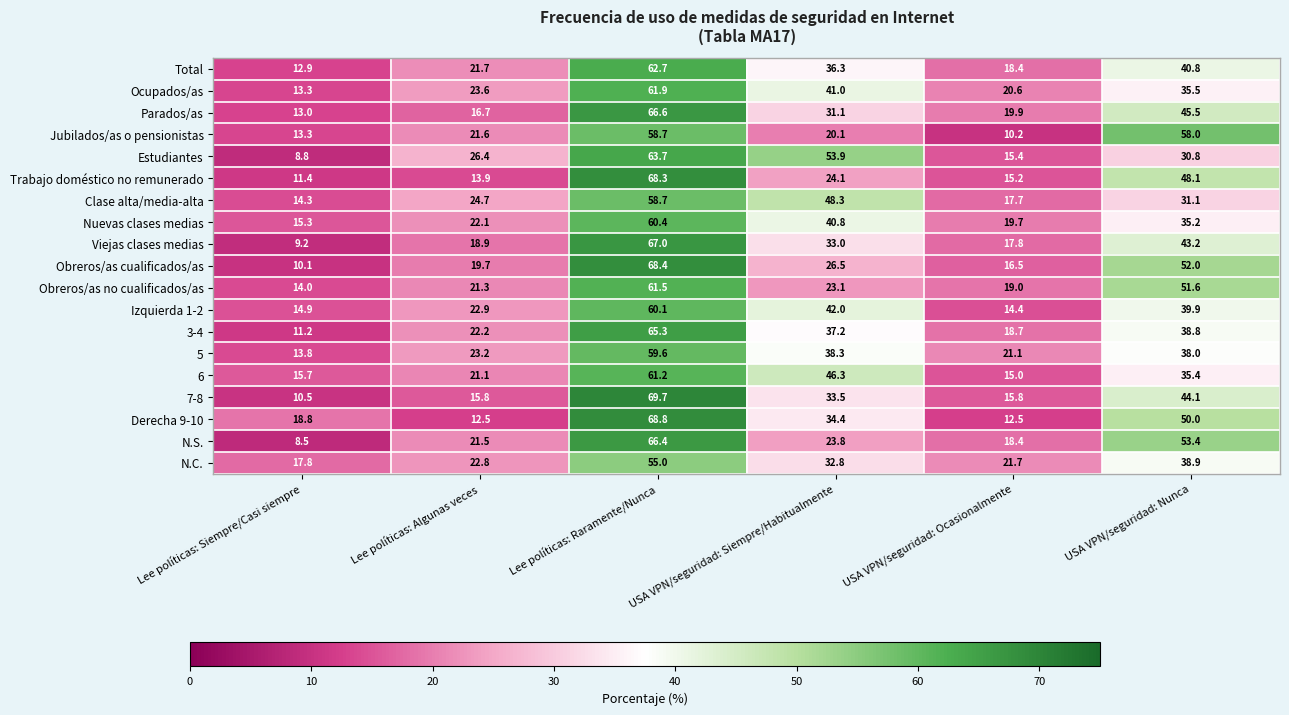

What is the difference between the maximum and second lowest values in the Clase alta/media-alta series?

41.0